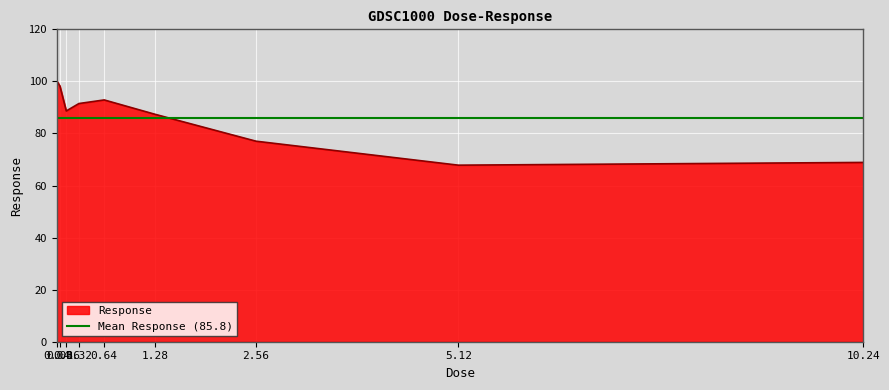

What is the difference between the values at 0.04 and 0.16?

11.6